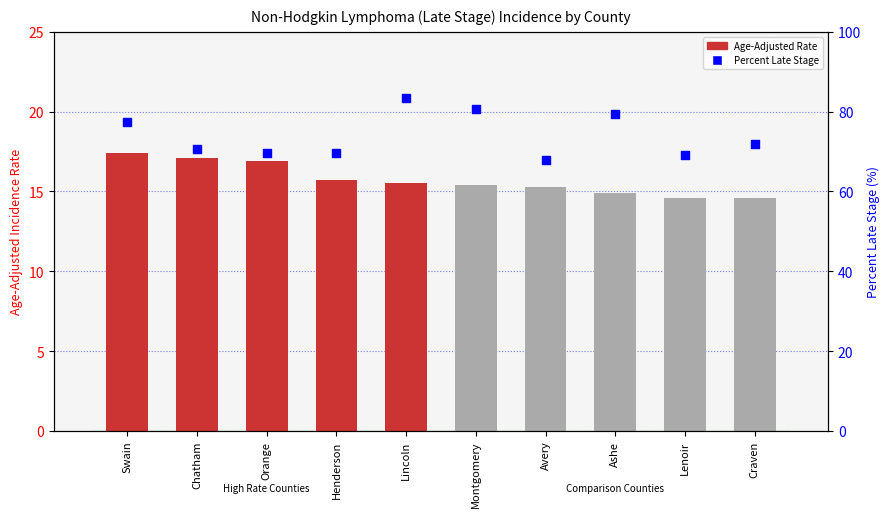

At how many categories does at least one series exceed 61?

10